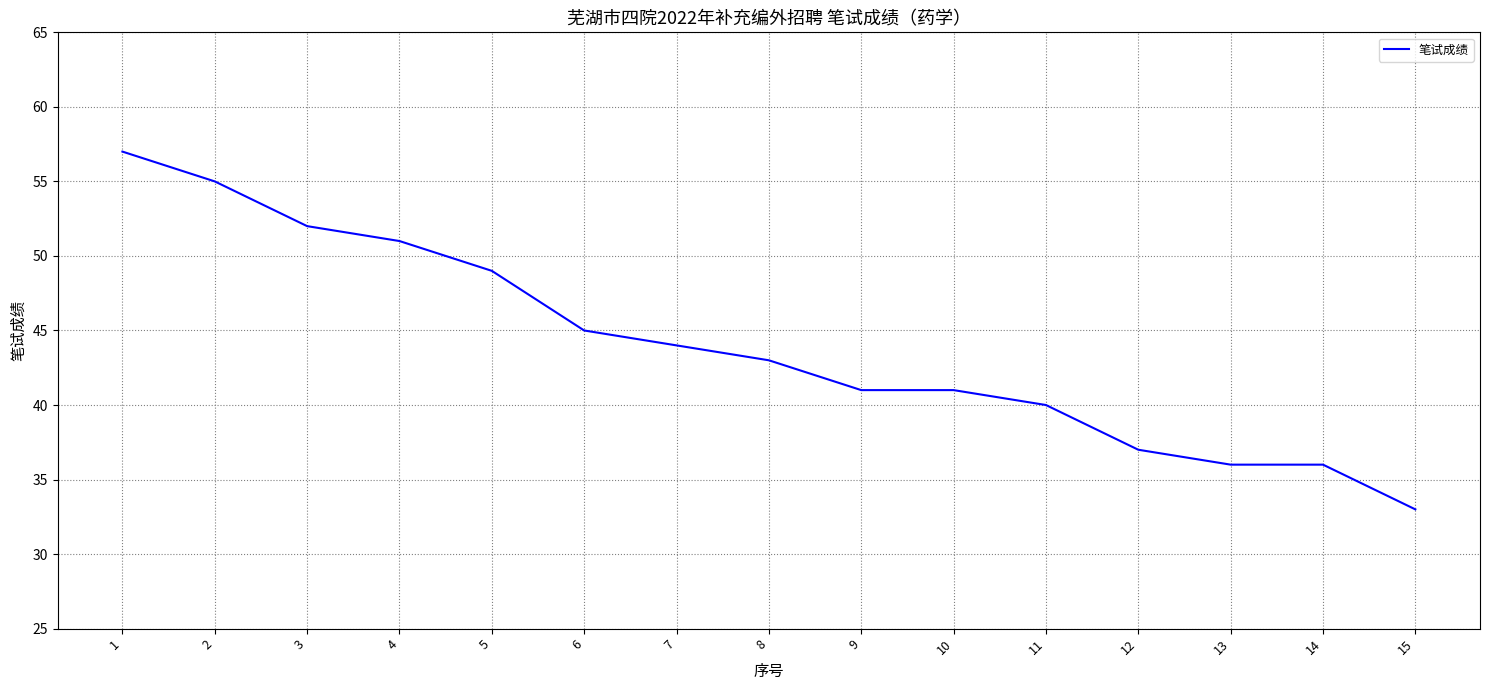

Approximately how many times larger is the value at 9 compared to 4?

0.8